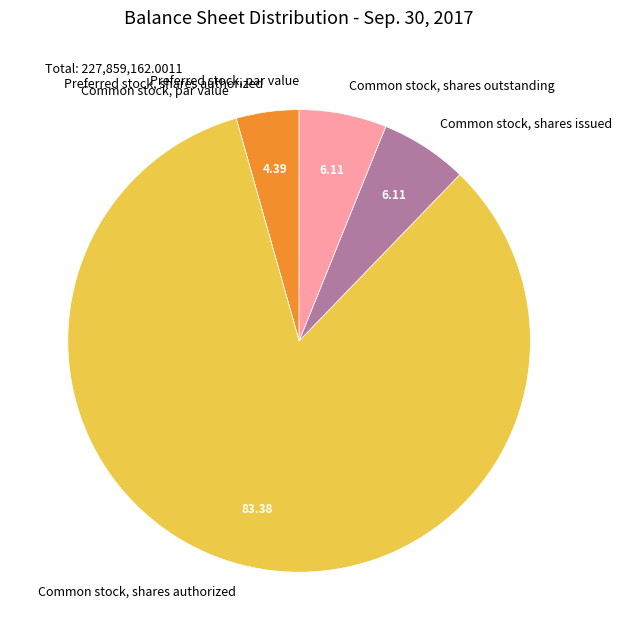

Approximately how many times larger is the value at Preferred stock, shares authorized compared to Common stock, shares issued?

0.7